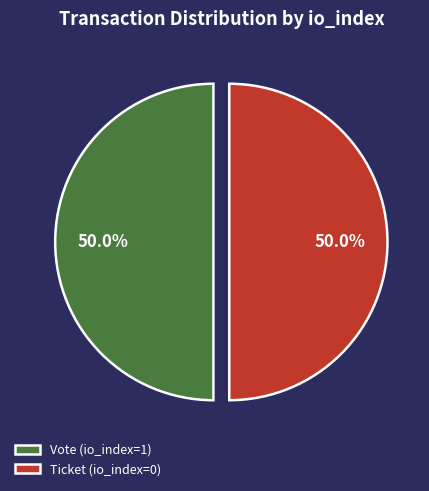

What percentage is the Vote (io_index=1) slice, to the nearest percent?

50%